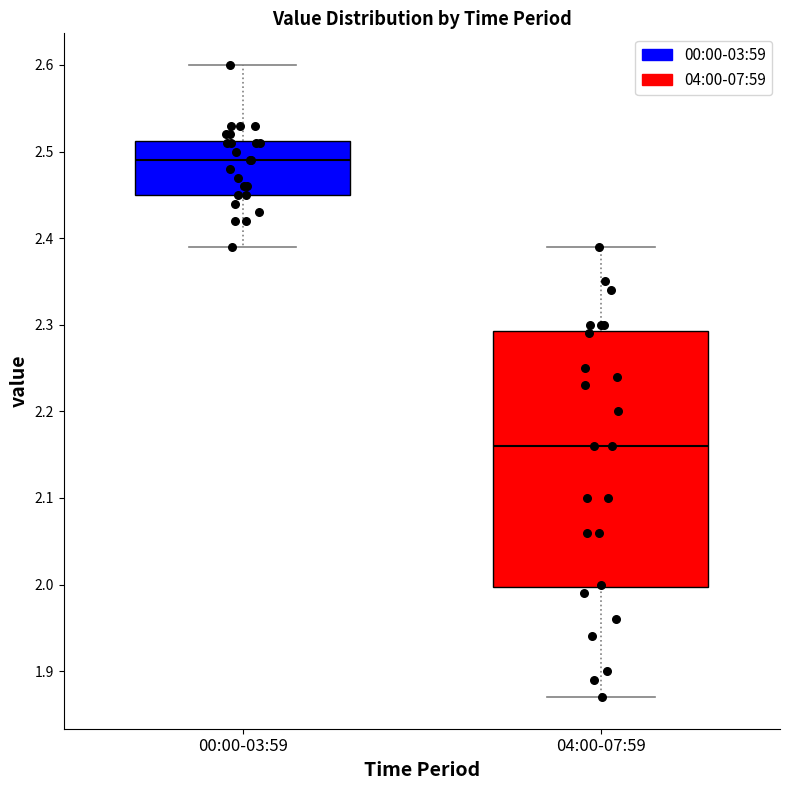

Reading left to right, transcribe this box plot: for each box, give where its median line is, the range the box spans, and where its two whiskers end, as read against the y-axis. The values are not printed on the chart, so give them approximately, as read against the axis.

00:00-03:59: median 2.49, box 2.45 to 2.51, whiskers 2.39 to 2.60
04:00-07:59: median 2.16, box 2.00 to 2.29, whiskers 1.87 to 2.39